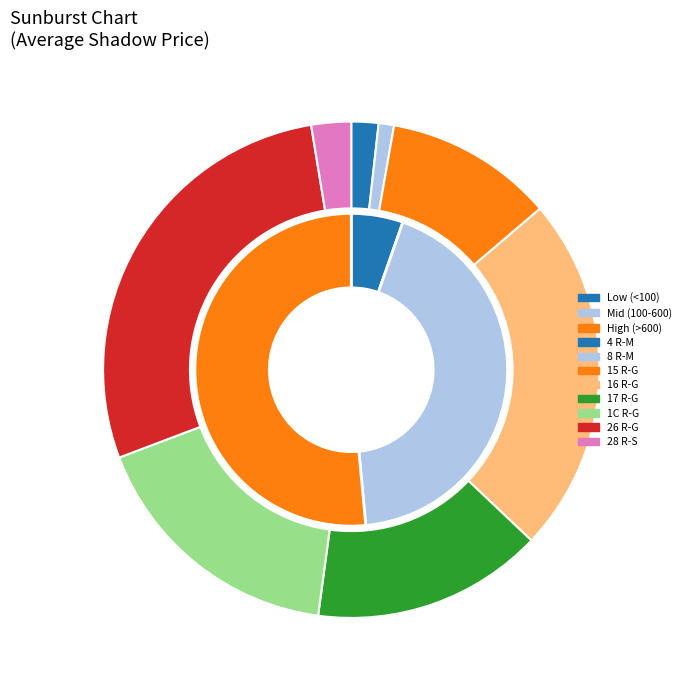

What is the smallest slice in the pie chart?

8 R-M: 8SHERID-8MABEL fl 8WH